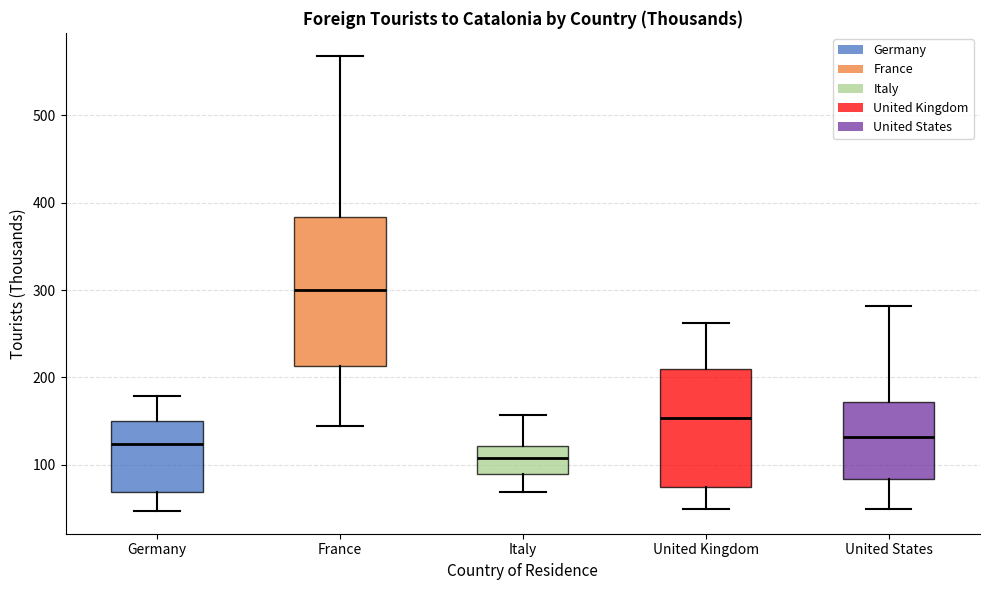

Reading left to right, transcribe this box plot: for each box, give where its median line is, the range the box spans, and where its two whiskers end, as read against the y-axis. The values are not printed on the chart, so give them approximately, as read against the axis.

Germany: median 120, box 70 to 150, whiskers 50 to 180
France: median 300, box 210 to 380, whiskers 140 to 570
Italy: median 110, box 90 to 120, whiskers 70 to 160
United Kingdom: median 150, box 70 to 210, whiskers 50 to 260
United States: median 130, box 80 to 170, whiskers 50 to 280